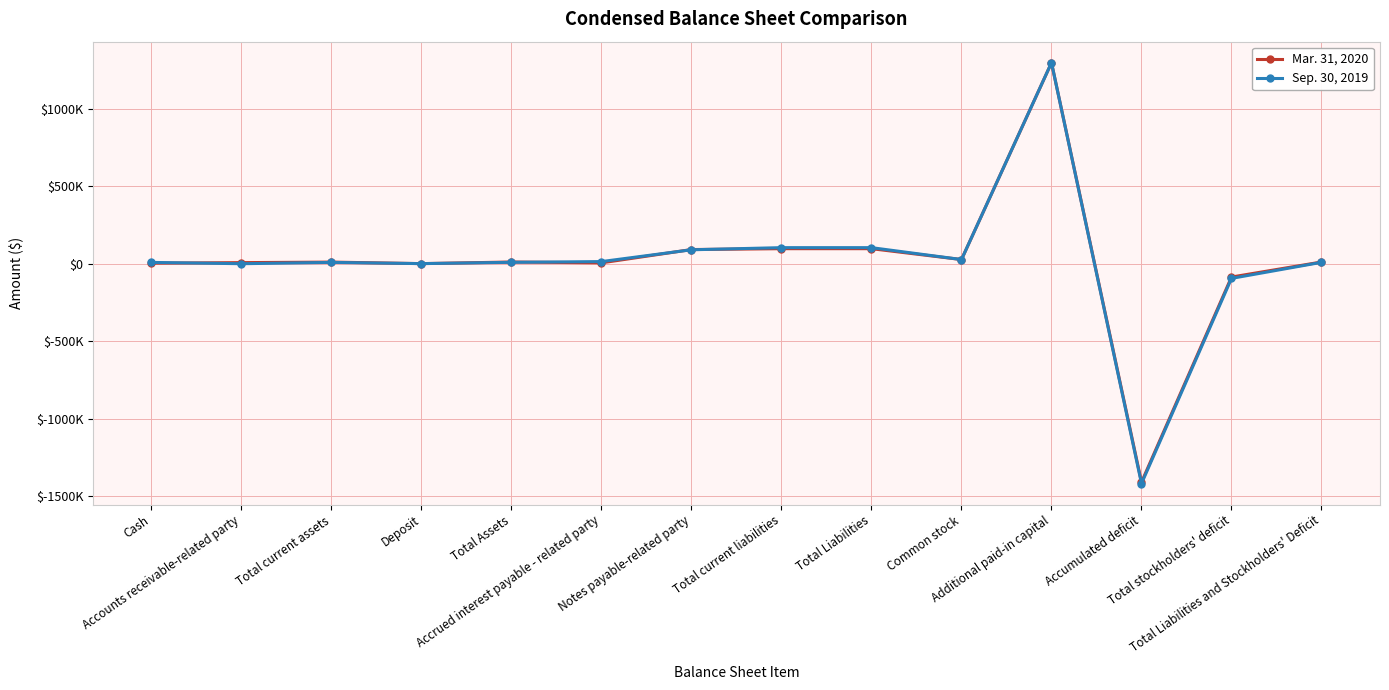

Where is the first local maximum for Sep. 30, 2019?

Total current assets